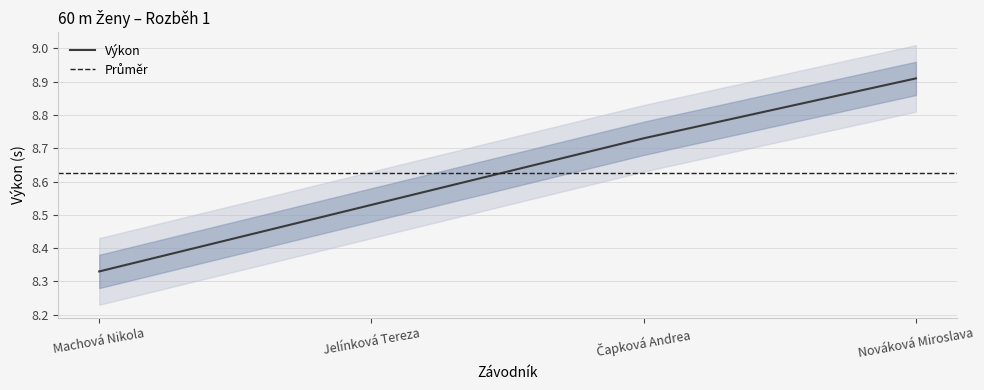

Rank the categories by value from lowest to highest.

Machová Nikola, Jelínková Tereza, Čapková Andrea, Nováková Miroslava